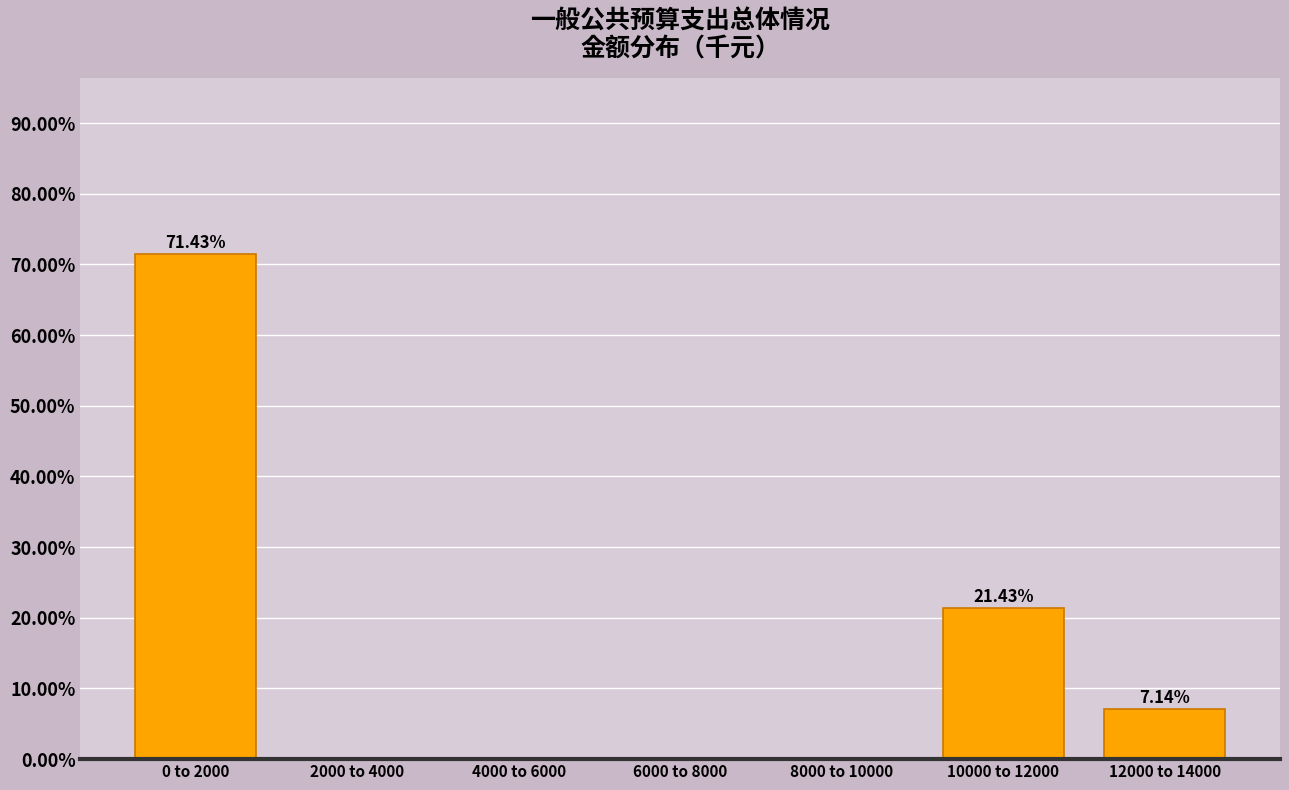

What is the sum of all values?

100.0